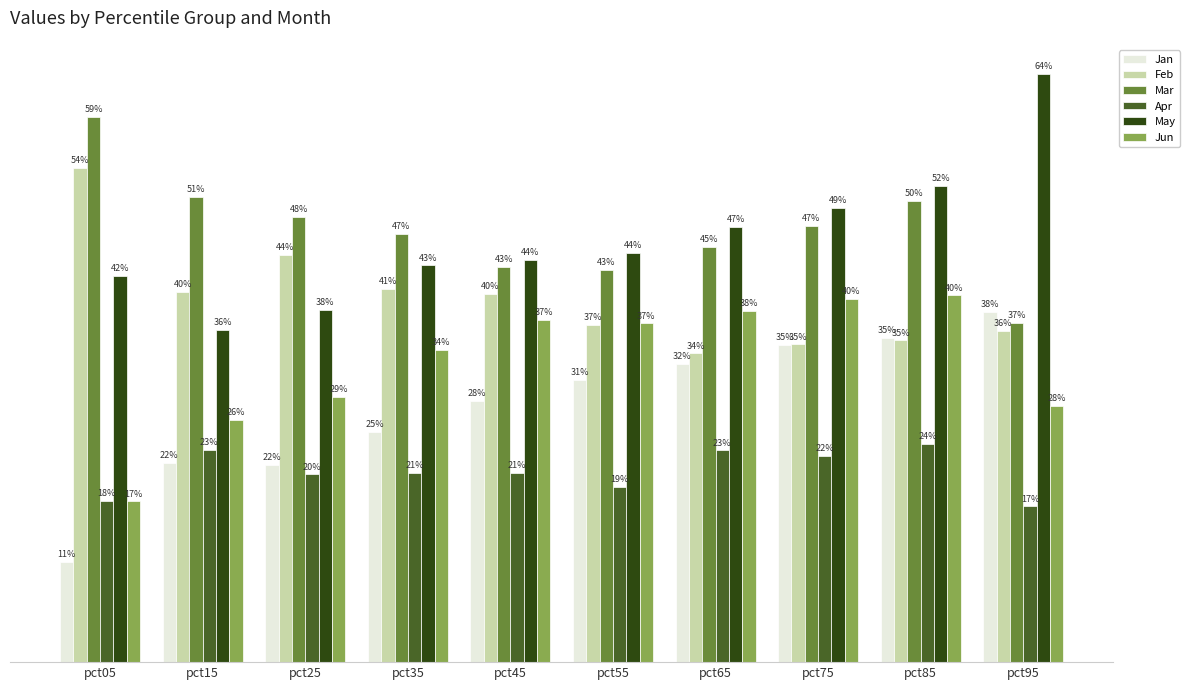

Are the bars horizontal?

No